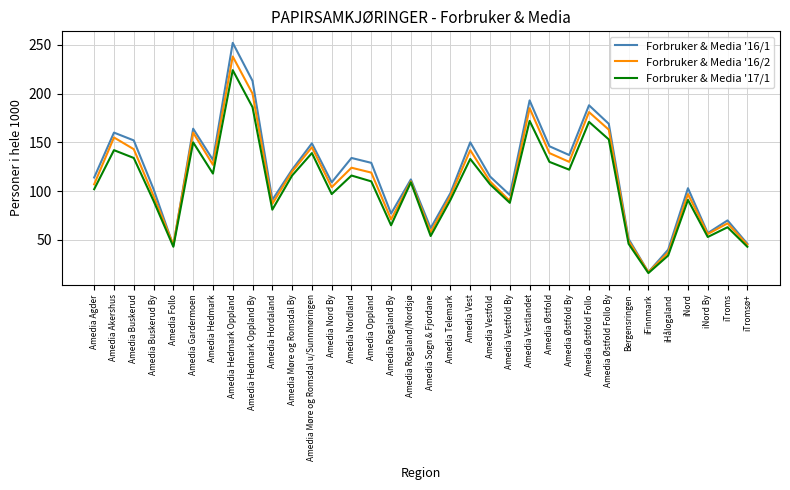

At which category is the sum across all series the highest?

Amedia Hedmark Oppland